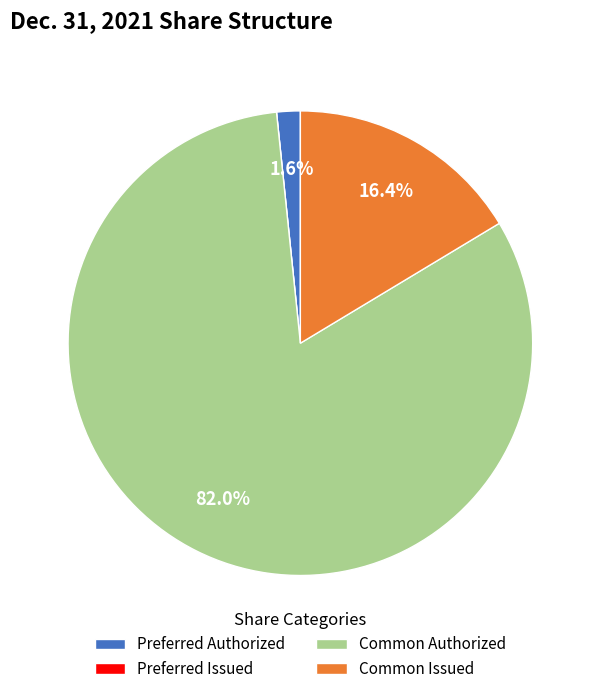

Between Preferred Authorized and Common Issued, which is larger?

Common Issued